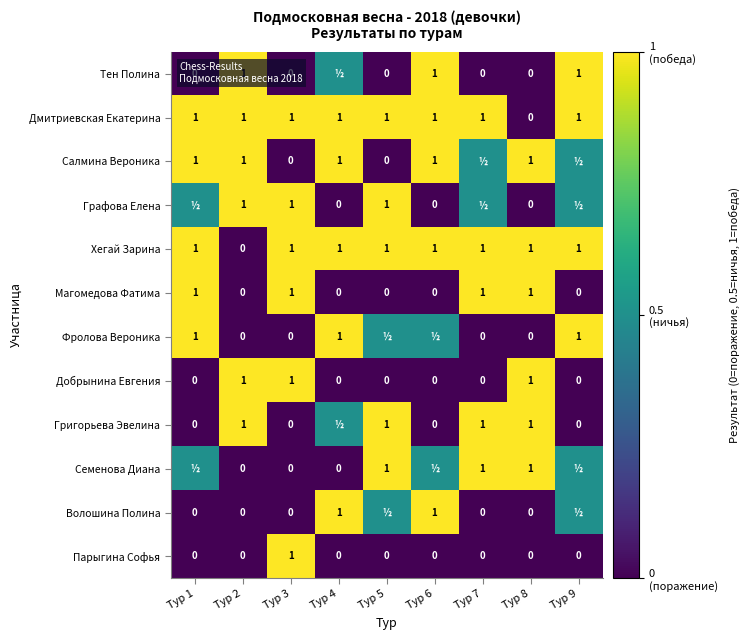

How many Парыгина Софья values are between 0 and 1?

9